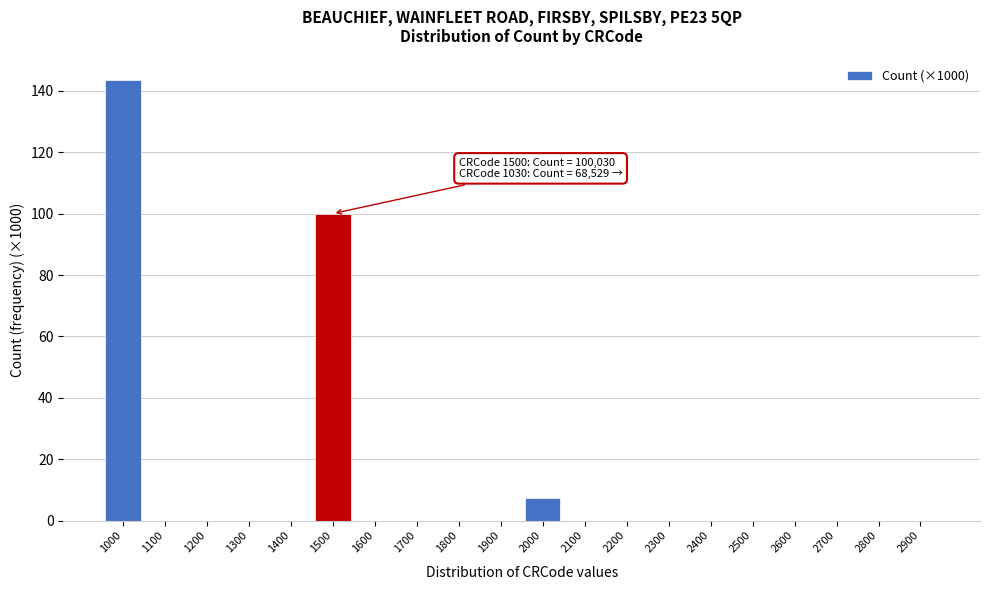

Which label corresponds to the largest value in the chart?

1000